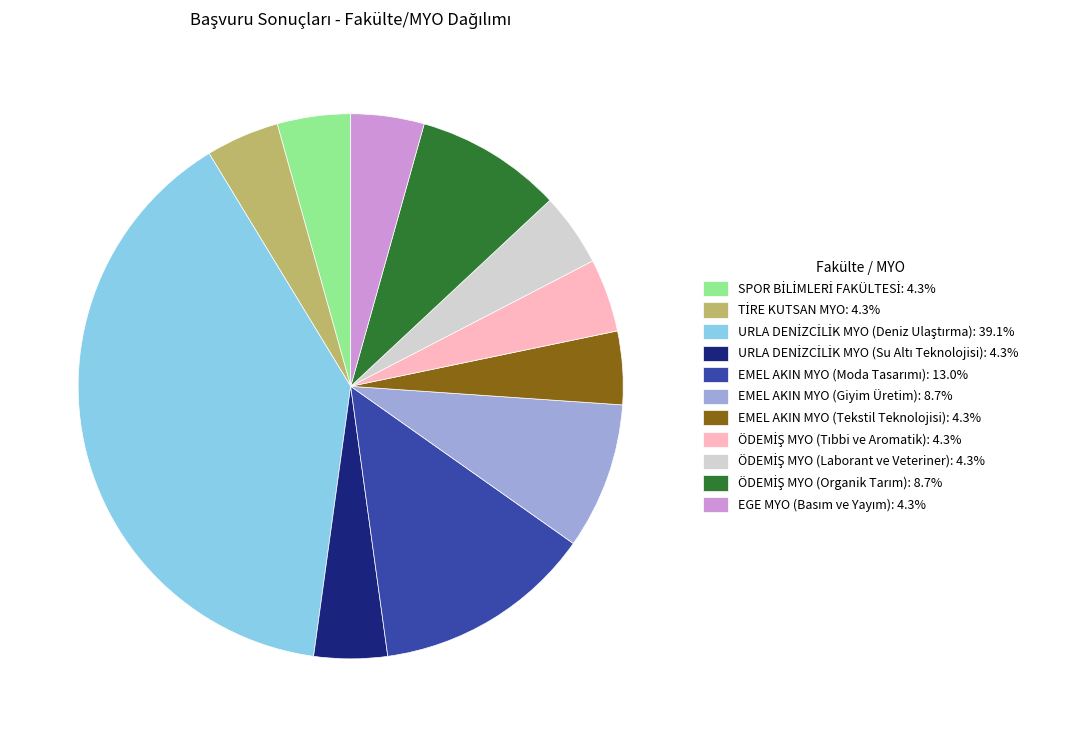

Does any single category account for the majority?

No